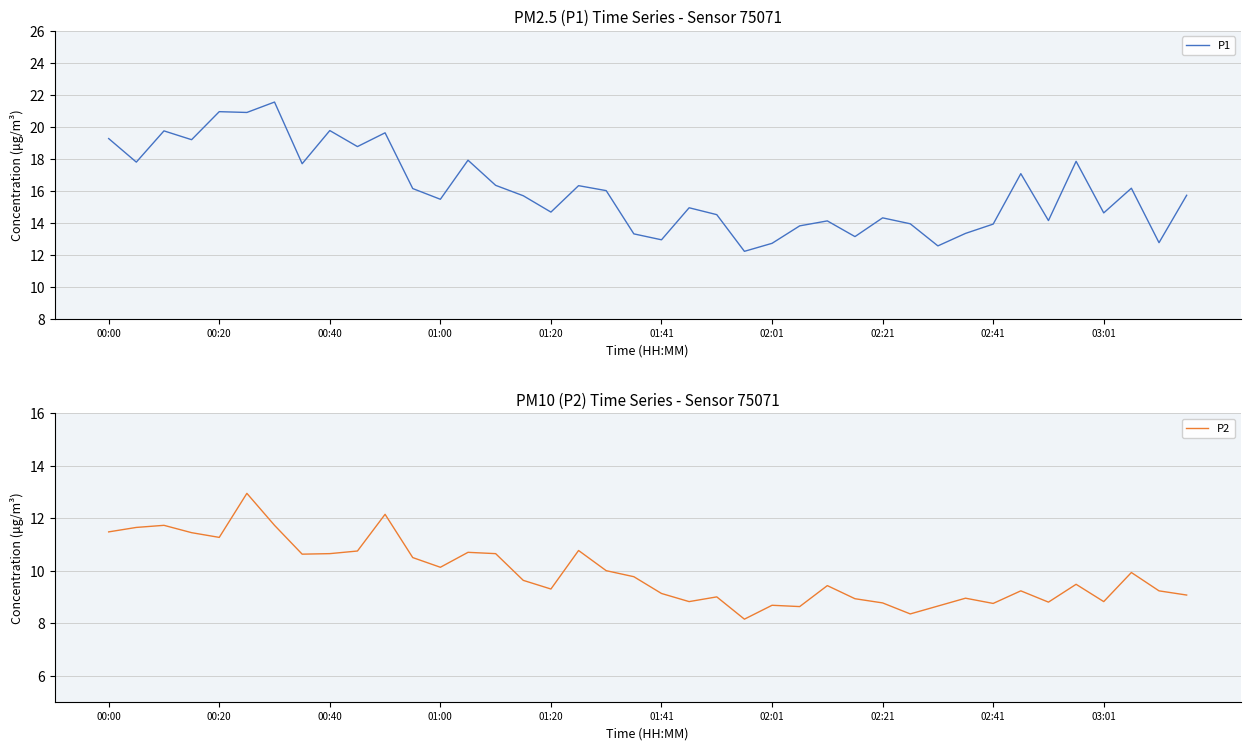

How many data points in P1 are above 15?

22